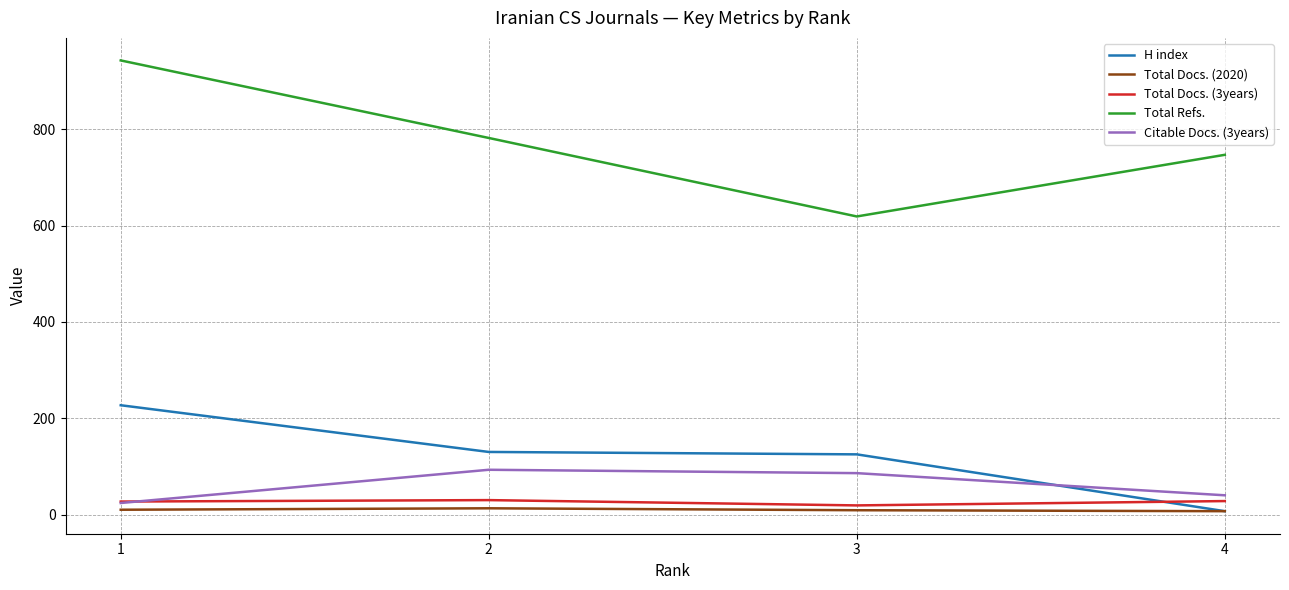

Which series has the largest total across all categories?

Total Refs.